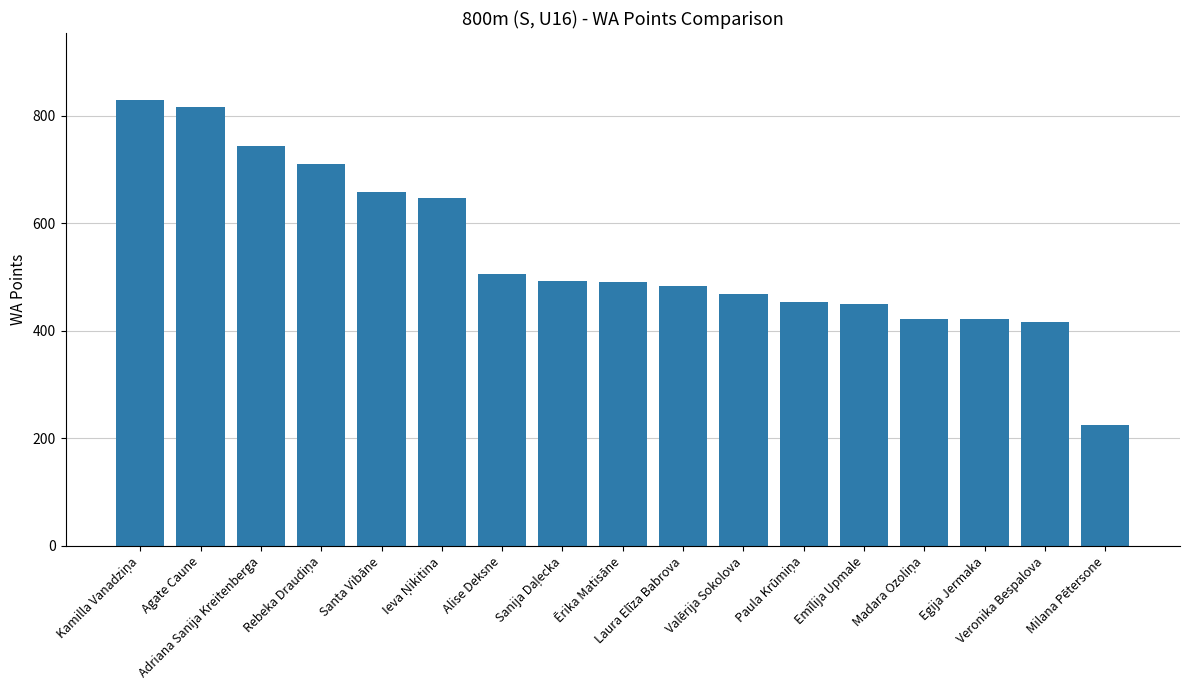

The value at Santa Vibāne is 658. True or false?

True